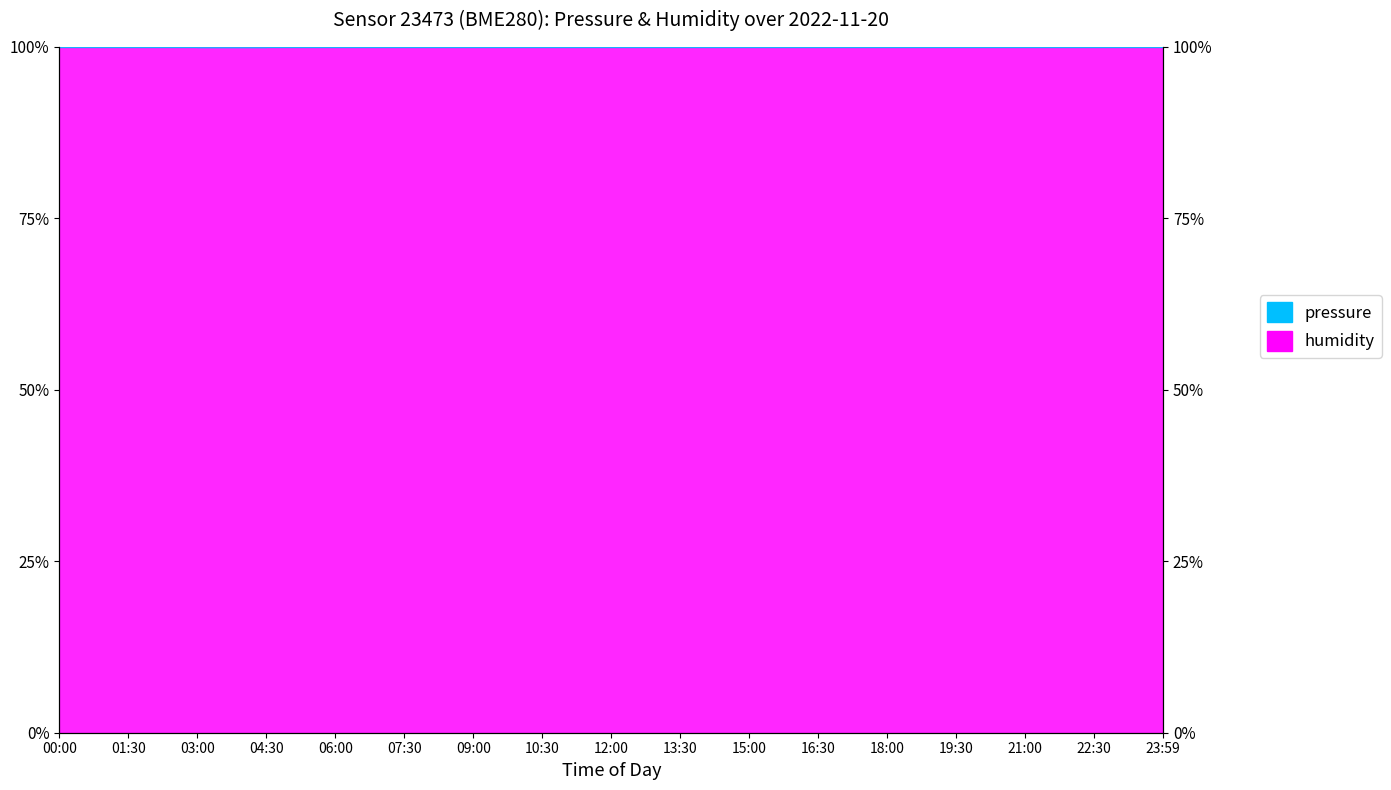

What is the label of the 7th point from the left?

09:00